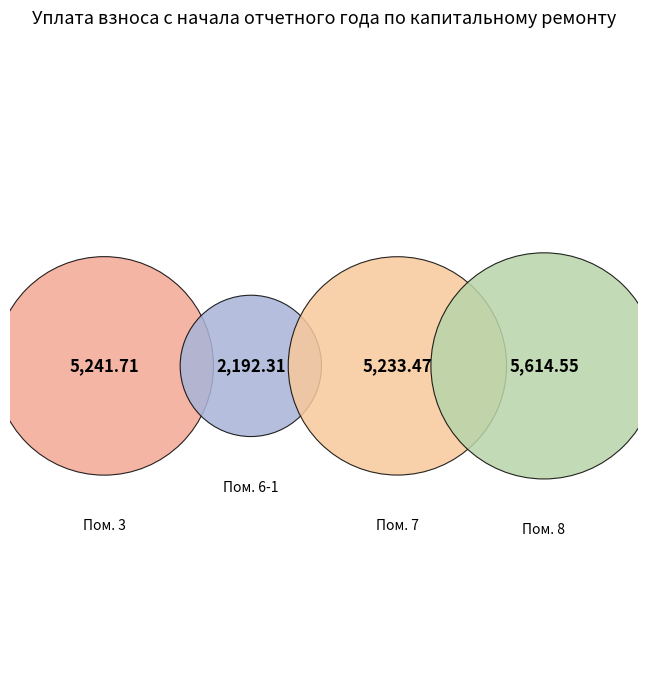

What percentage is the 6-1 slice, to the nearest percent?

12%